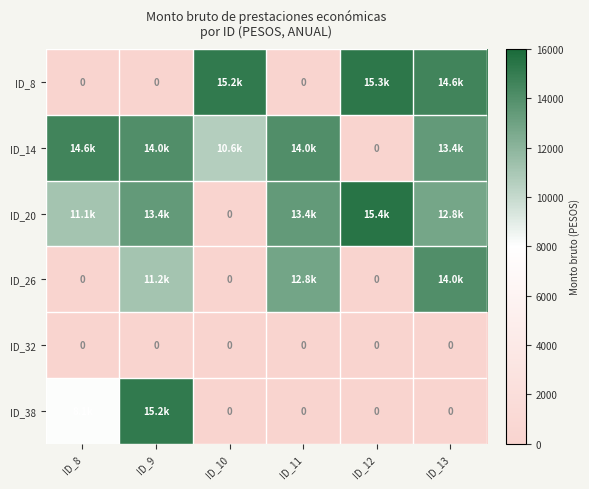

The value of ID_14 at ID_13 is 7734.7. True or false?

False